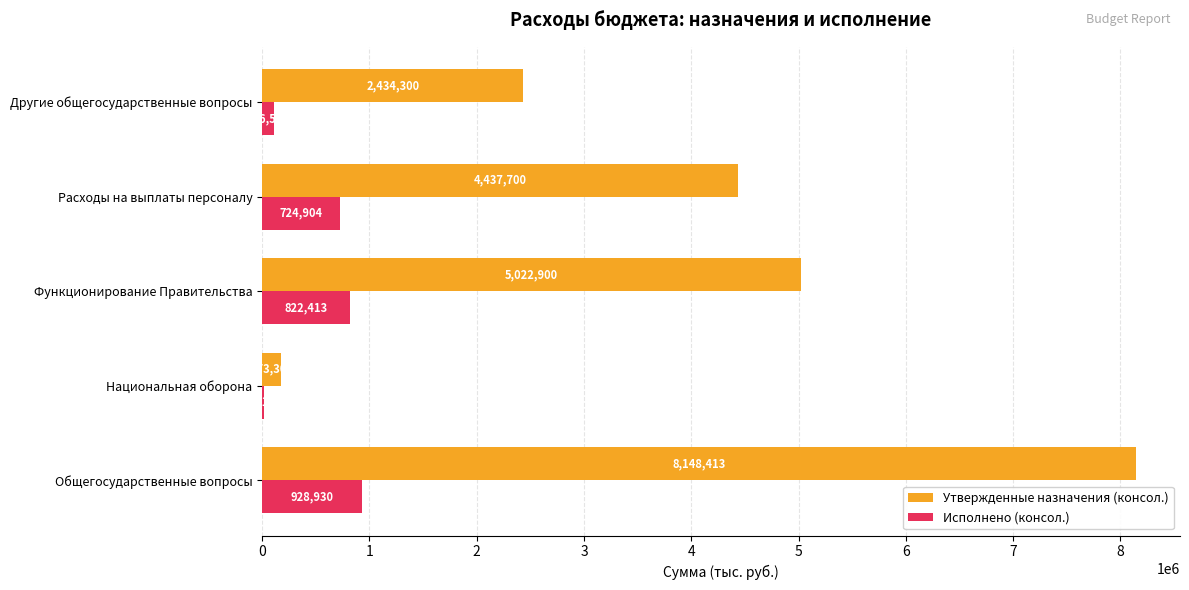

What are all the series names shown in the legend?

Утвержденные назначения (консол.), Исполнено (консол.)